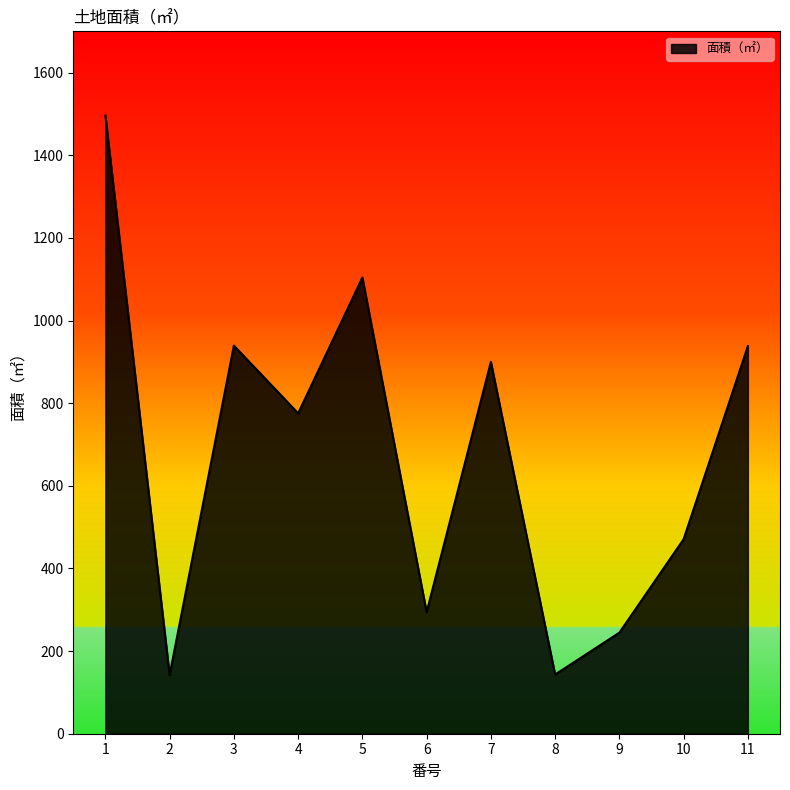

Approximately how many times larger is the value at 8 compared to 2?

1.0